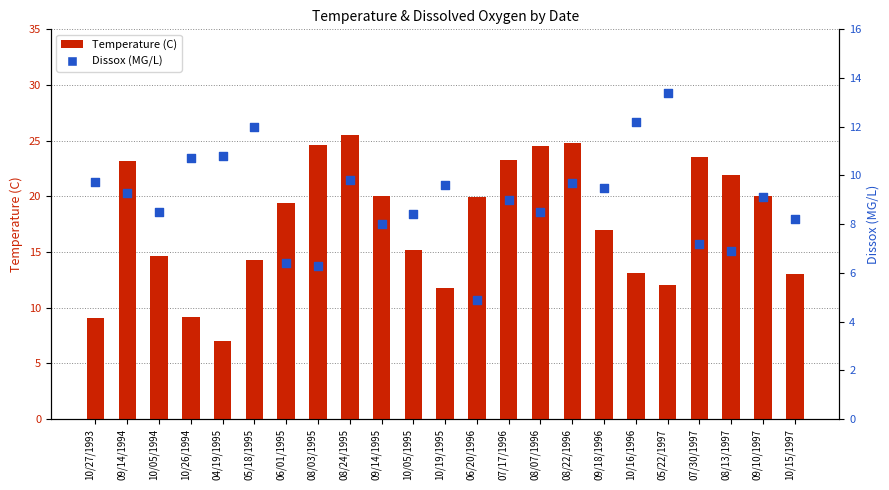

At which category is the sum across all series the highest?

08/24/1995